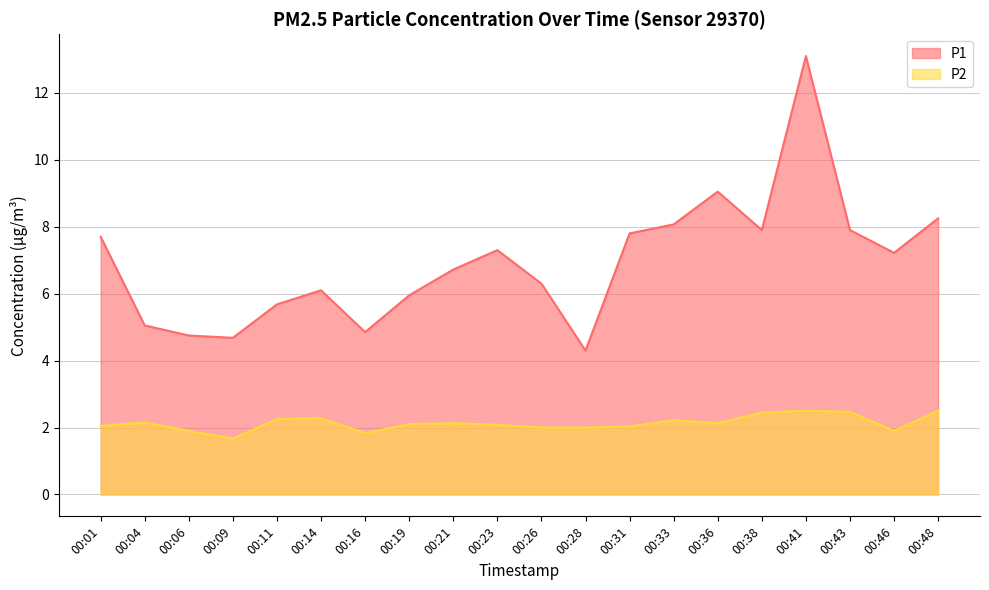

Which series has the widest spread of values?

P1